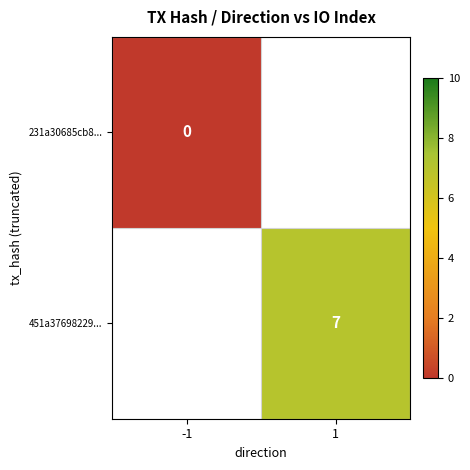

True or false: 451a37698229... has a value of 7 at 1.

True